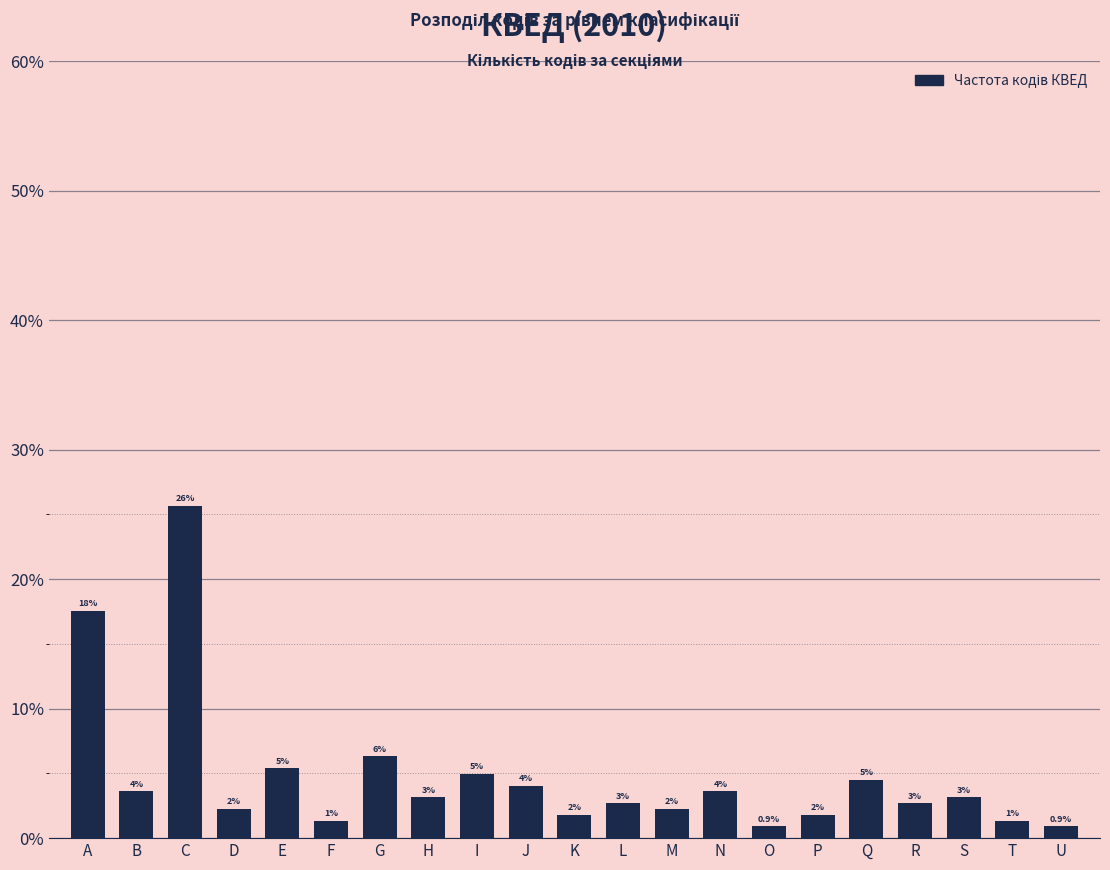

Are the bars horizontal?

No